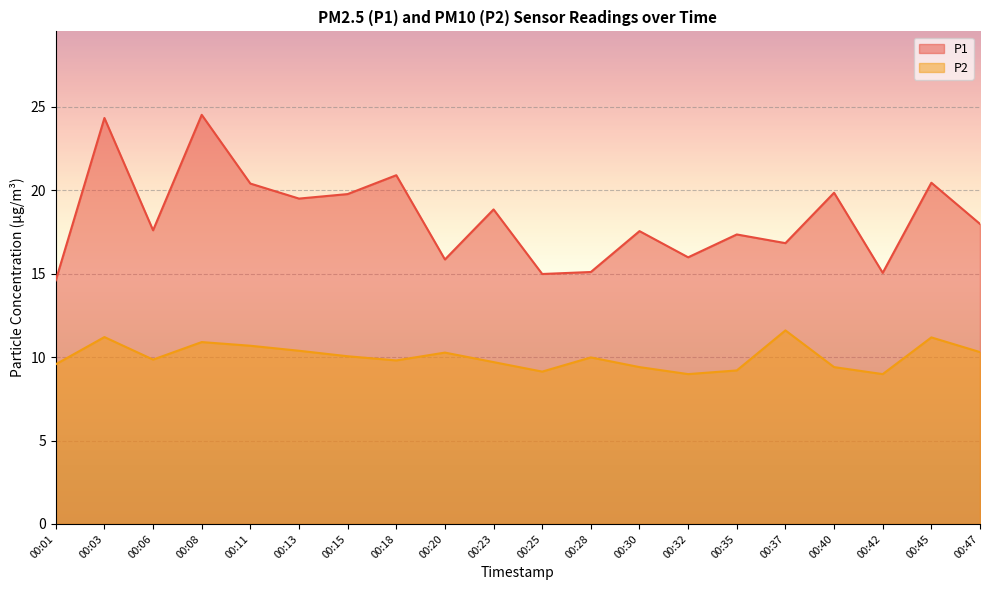

List the labels in order of P2 value, largest first.

00:37, 00:03, 00:45, 00:08, 00:11, 00:13, 00:47, 00:20, 00:15, 00:28, 00:06, 00:18, 00:23, 00:01, 00:30, 00:40, 00:35, 00:25, 00:32, 00:42